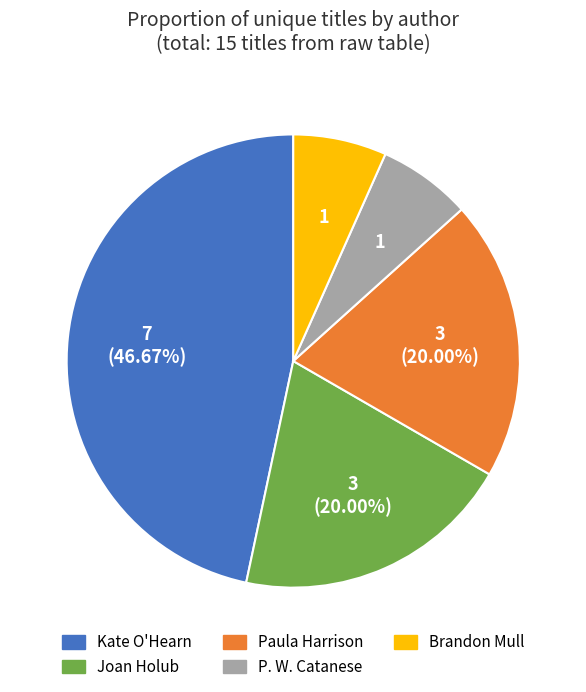

Is it true that Paula Harrison is 20% of the pie?

True